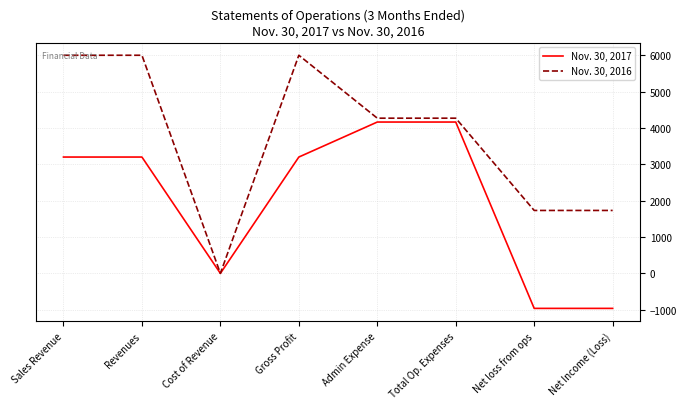

Does the chart have visible grid lines?

Yes